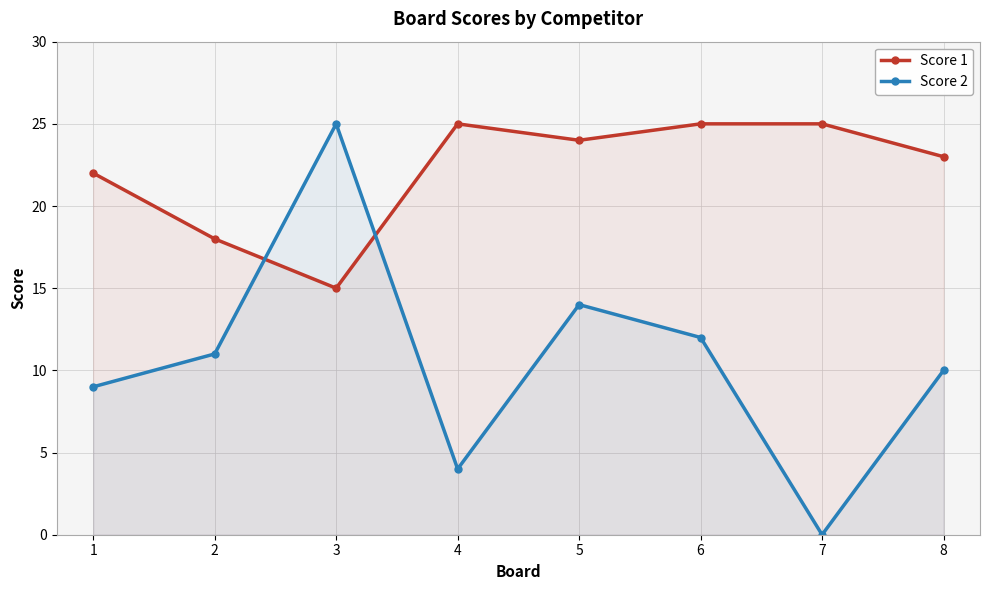

What is the approximate value of Score 1 at 8, to the nearest 5?

25